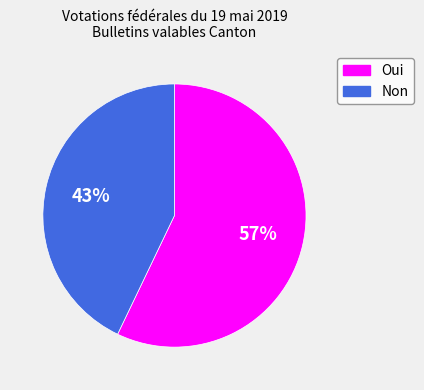

To the nearest percent, what portion does Non represent?

43%